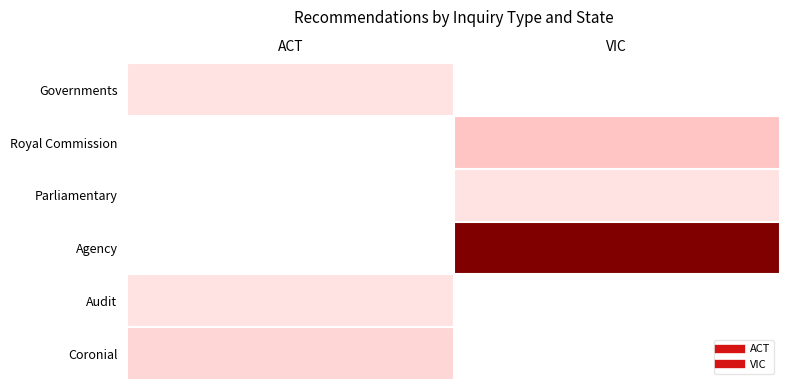

What is the greatest value displayed?

15